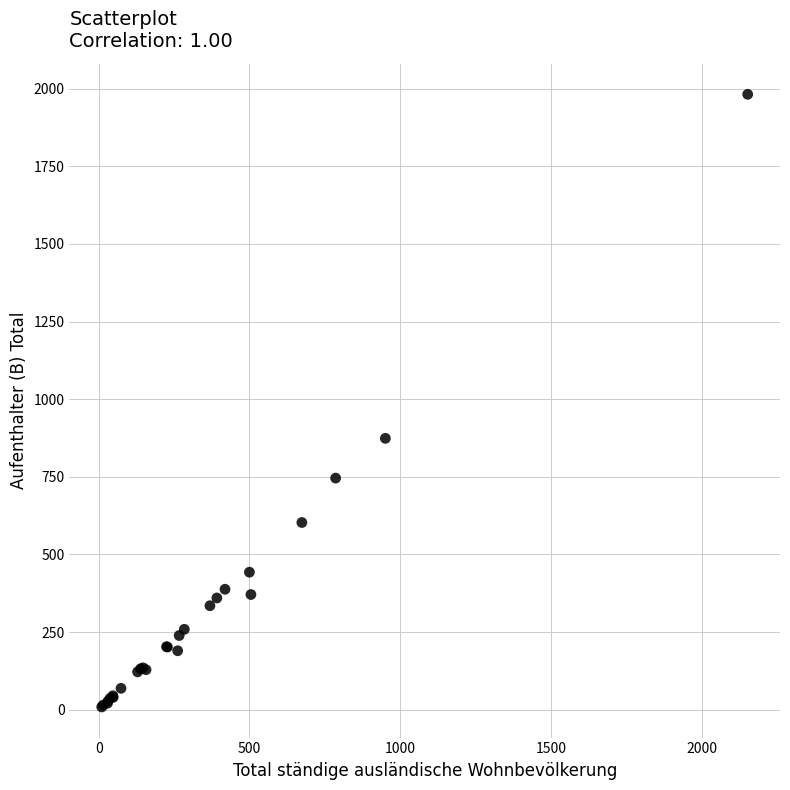

What Y value in the scatter plot is closest to 995?

874